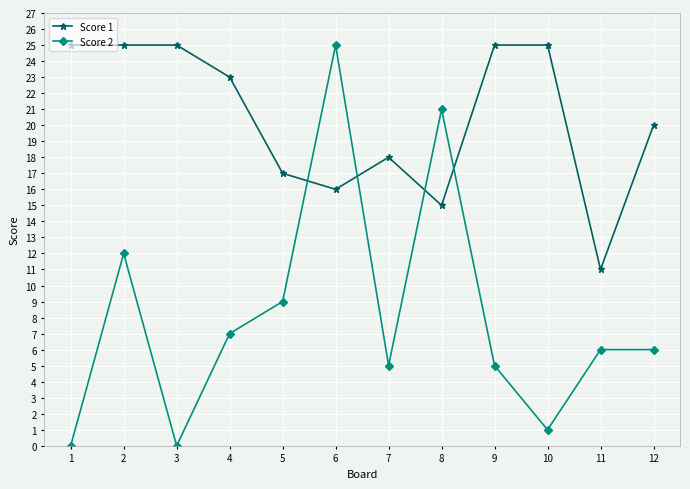

The value of Score 1 at 6 is 8. True or false?

False